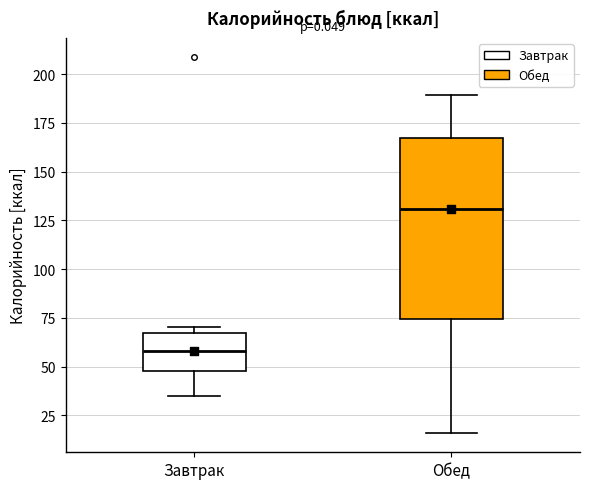

Reading left to right, transcribe this box plot: for each box, give where its median line is, the range the box spans, and where its two whiskers end, as read against the y-axis. The values are not printed on the chart, so give them approximately, as read against the axis.

Завтрак: median 60, box 50 to 65, whiskers 35 to 70
Обед: median 130, box 75 to 165, whiskers 15 to 190